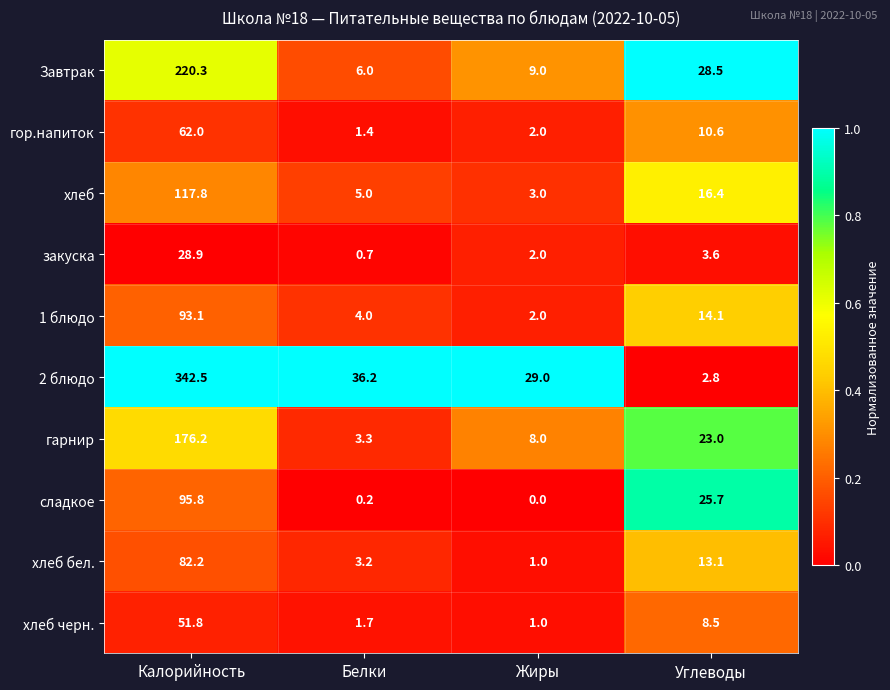

At which label does хлеб черн. first exceed 8?

Калорийность